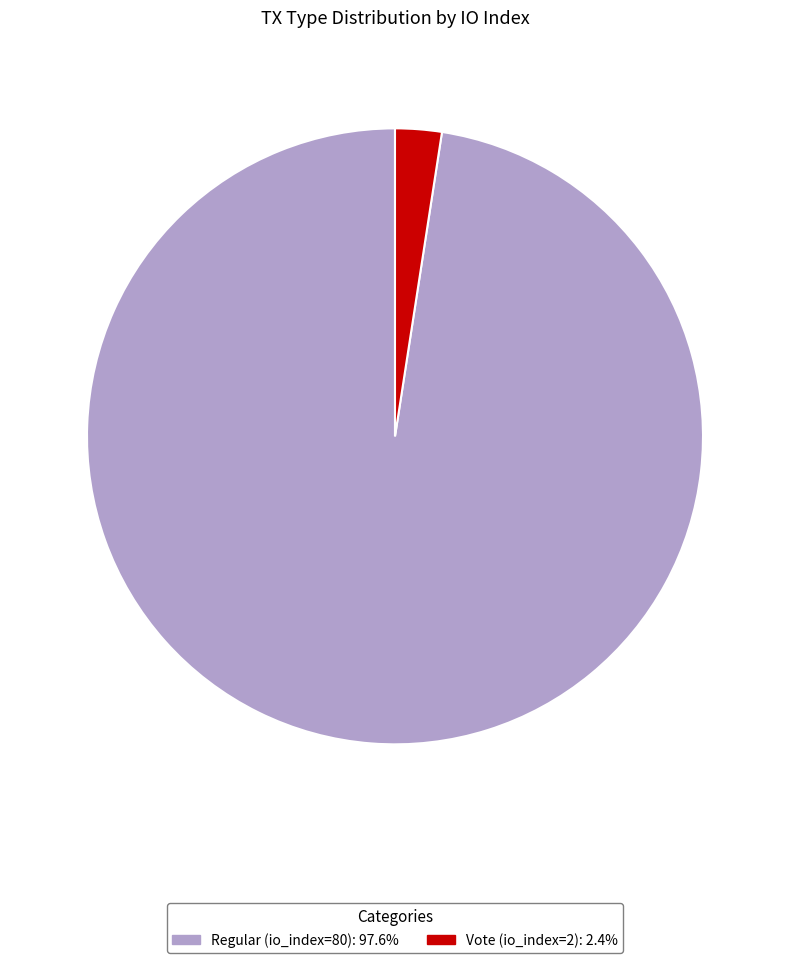

How many segments does this pie chart have?

2